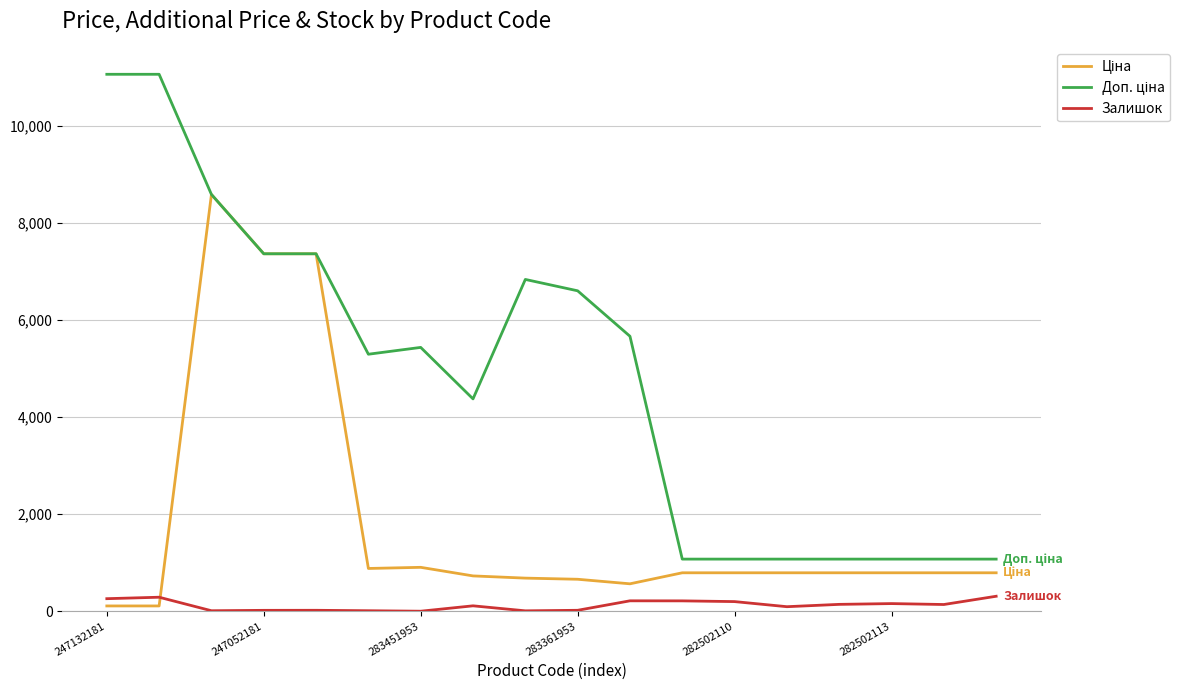

What is the maximum value shown in the chart?

11055.0